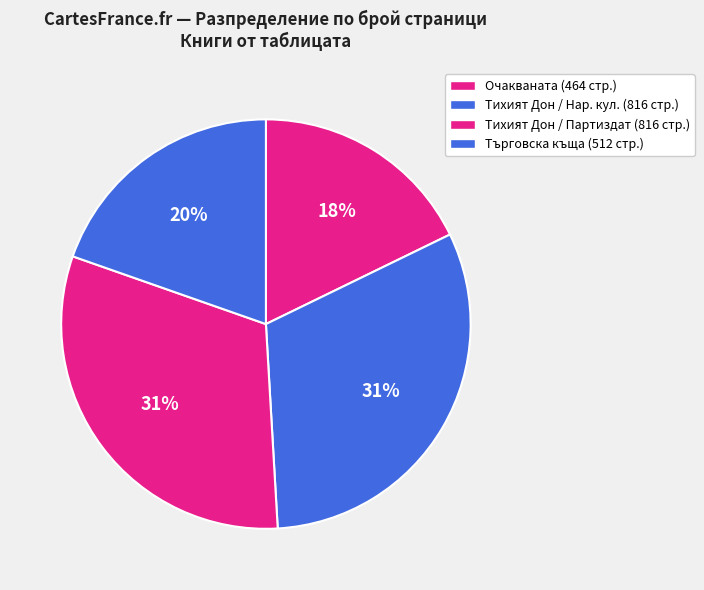

Which slice is the largest?

Тихият Дон (1977)